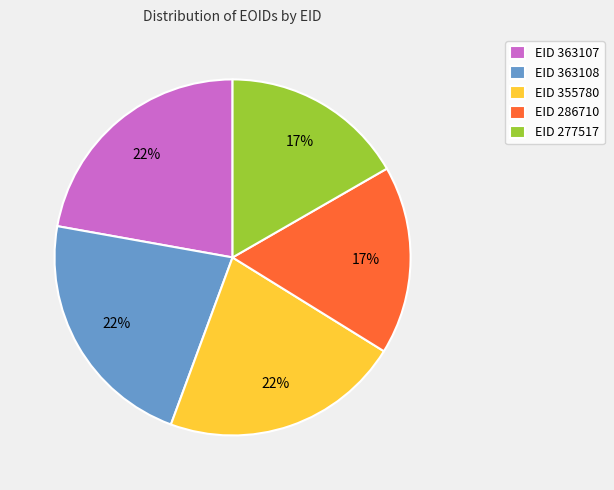

To the nearest percent, what portion does EID 286710 represent?

17%